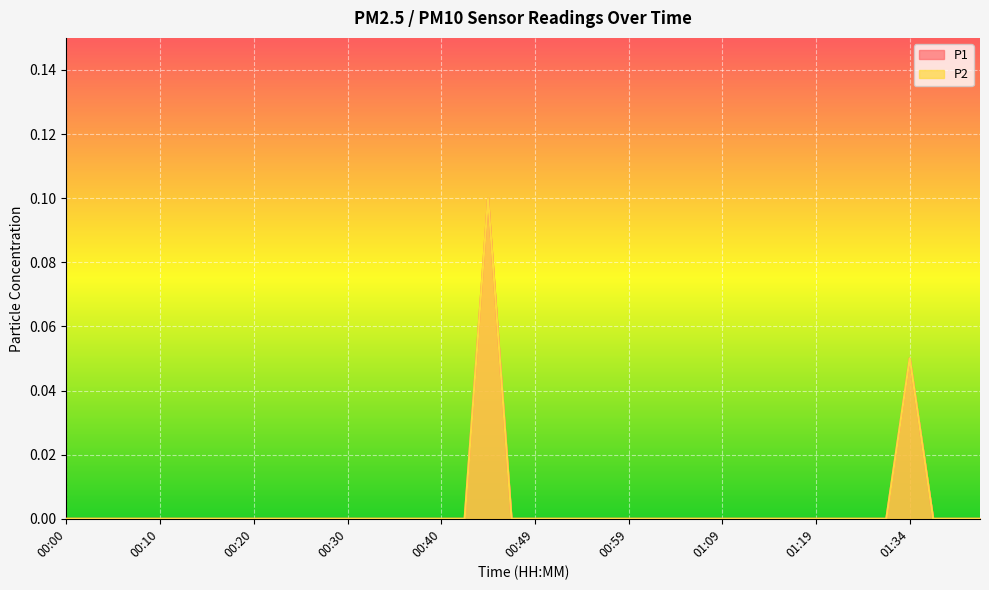

Reading right to left, what are all the values shown in this chart?

P1: 0.0	0.0	0.0	0.1	0.0	0.0	0.0	0.0	0.0	0.0	0.0	0.0	0.0	0.0	0.0	0.0	0.0	0.0	0.0	0.0	0.0	0.1	0.0	0.0	0.0	0.0	0.0	0.0	0.0	0.0	0.0	0.0	0.0	0.0	0.0	0.0	0.0	0.0	0.0	0.0
P2: 0.0	0.0	0.0	0.1	0.0	0.0	0.0	0.0	0.0	0.0	0.0	0.0	0.0	0.0	0.0	0.0	0.0	0.0	0.0	0.0	0.0	0.1	0.0	0.0	0.0	0.0	0.0	0.0	0.0	0.0	0.0	0.0	0.0	0.0	0.0	0.0	0.0	0.0	0.0	0.0